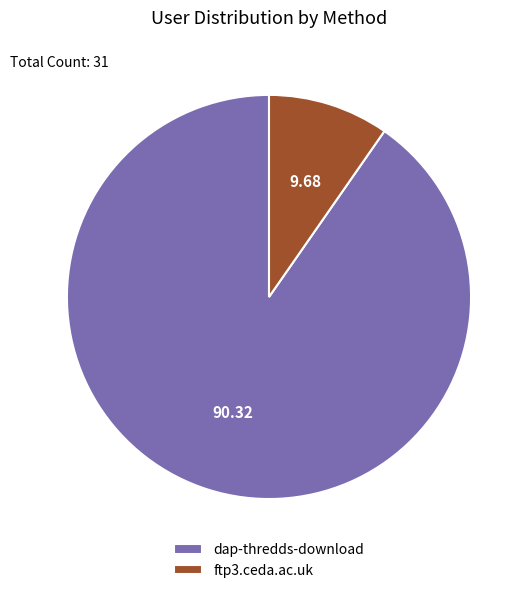

How many segments does this pie chart have?

2